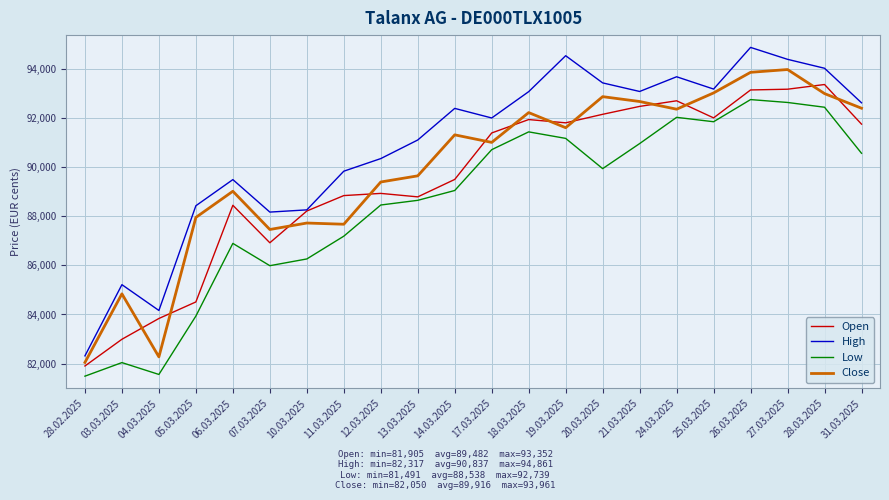

What is the total value across all series at 06.03.2025?

353828